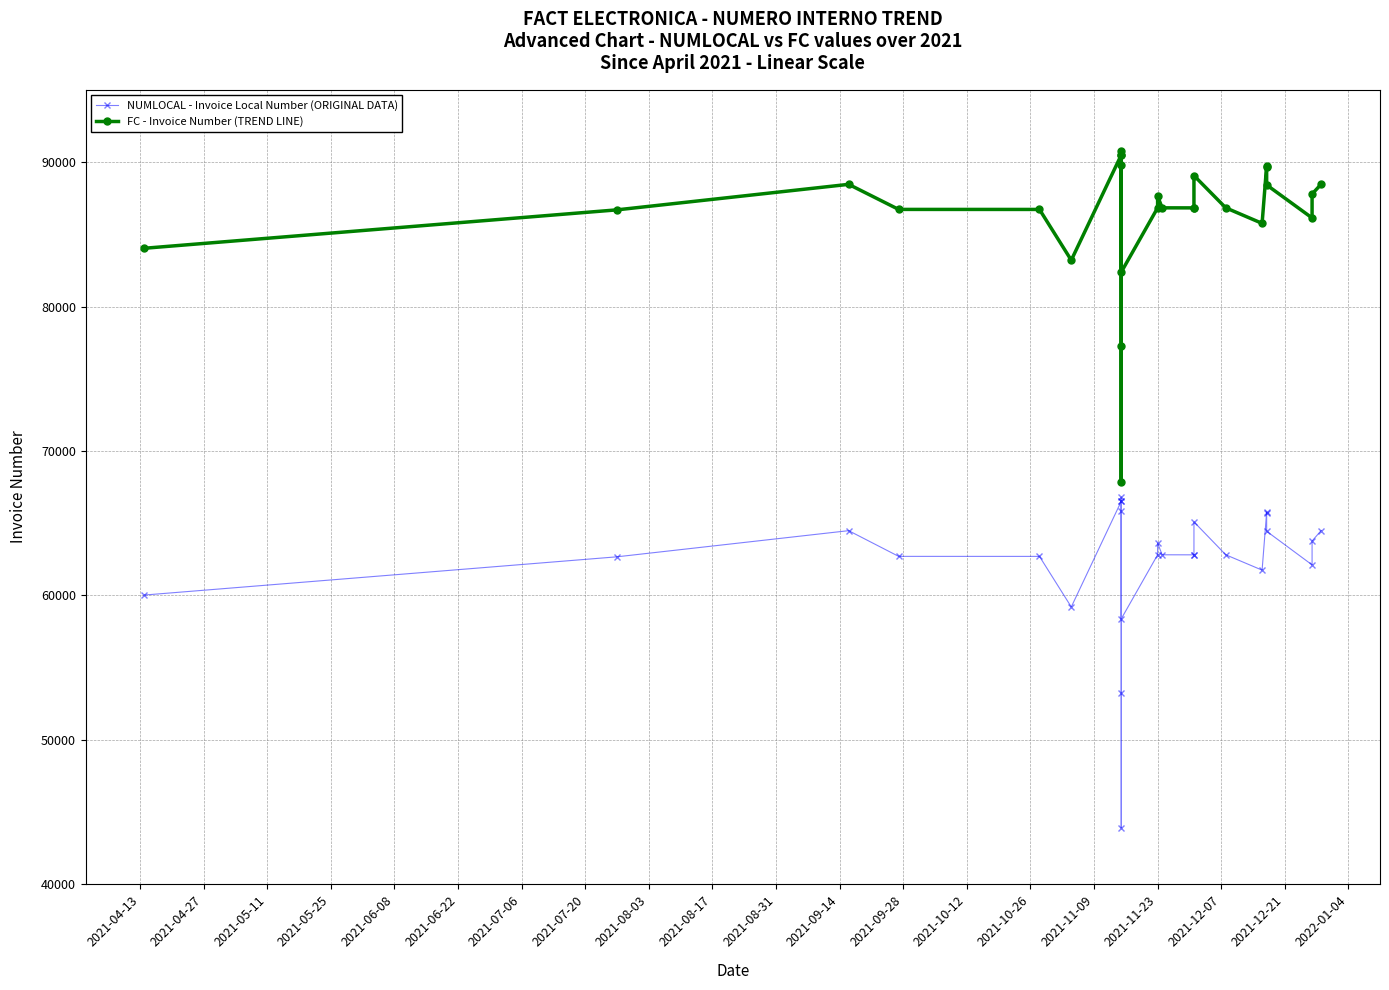

Between 2021-06-08 and 2021-11-23, which series saw the biggest shift?

NUMLOCAL - Invoice Local Number (ORIGINAL DATA)